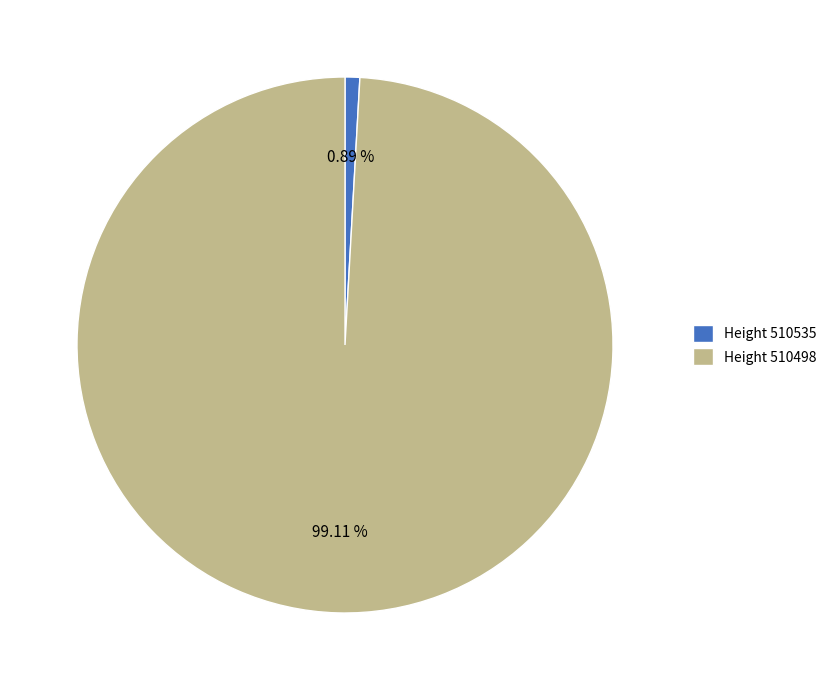

What is the majority slice?

Height 510498